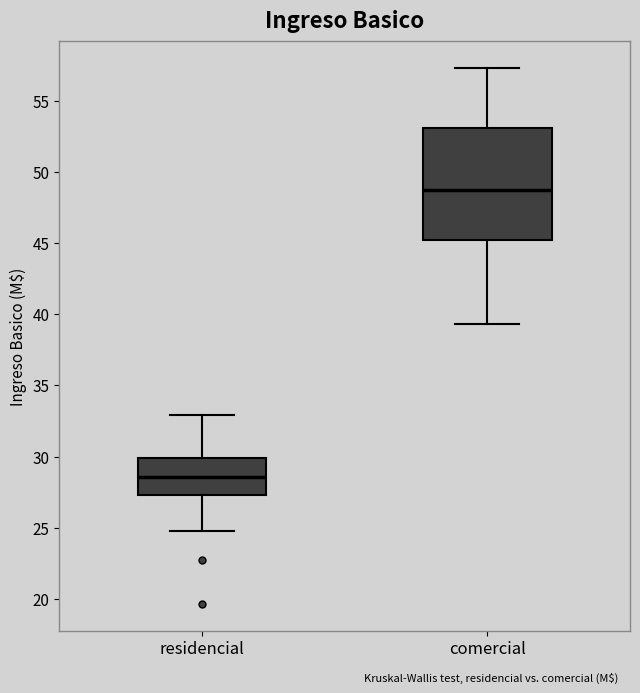

Which box has the lowest median line?

residencial